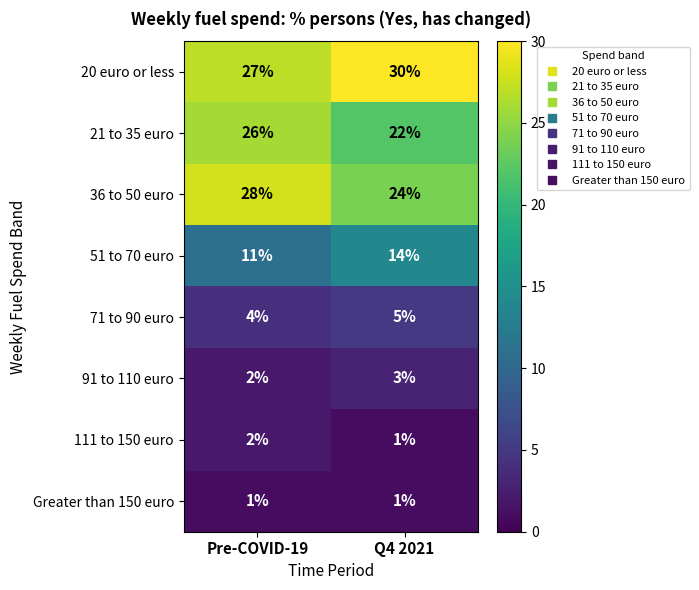

What is the spread (max minus min) of values at Q4 2021?

29